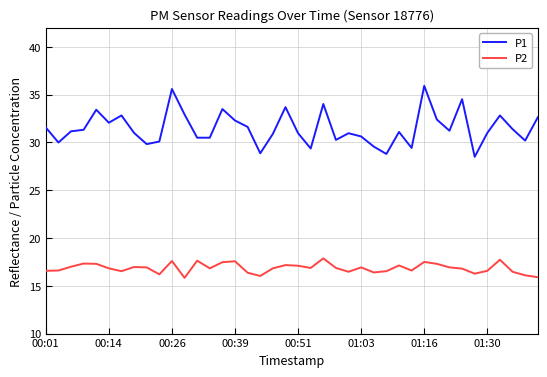

List the series in order of their overall mean, lowest first.

P2, P1